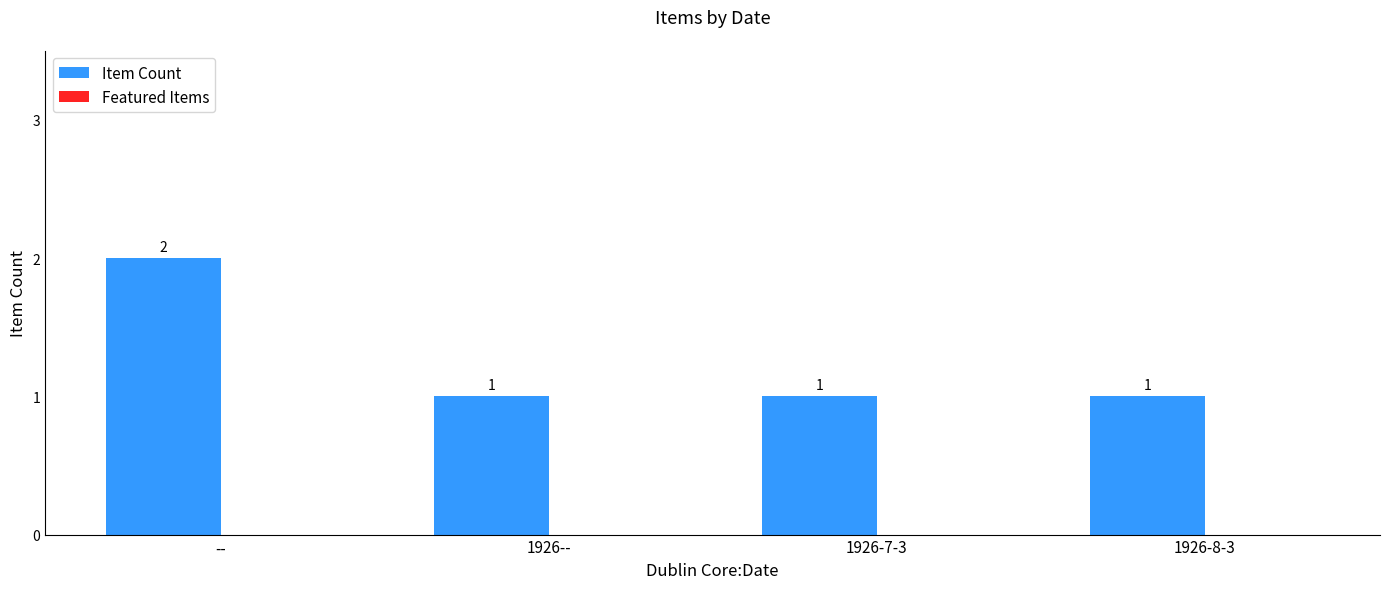

Which category has the highest value across all series?

--